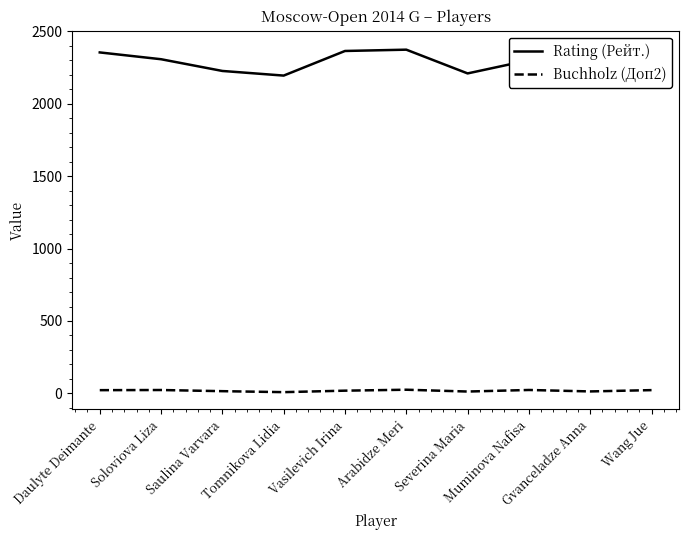

What is the value of the Buchholz (Доп2) point at the 6th from the left?

25.2